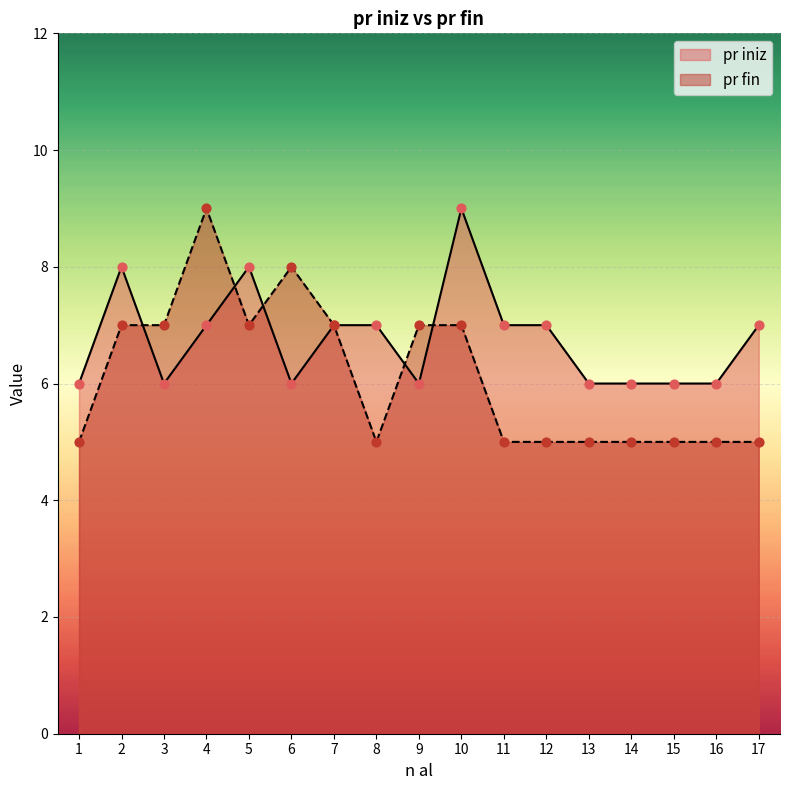

Which series contains the lowest Y value?

pr fin